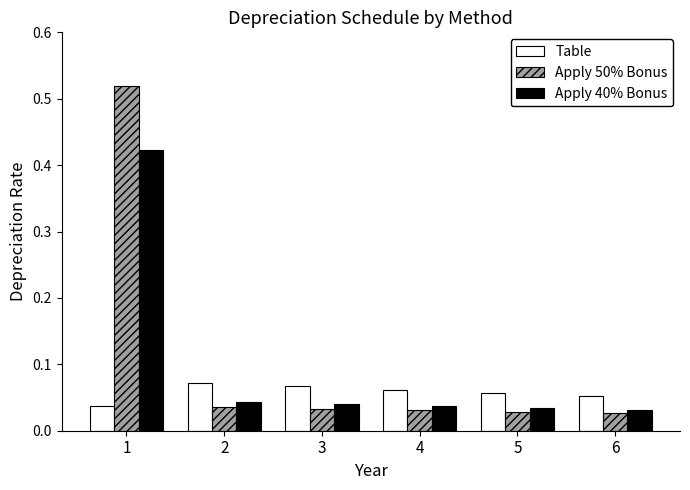

At 3, list the series in order from largest to smallest.

Table, Apply 40% Bonus, Apply 50% Bonus